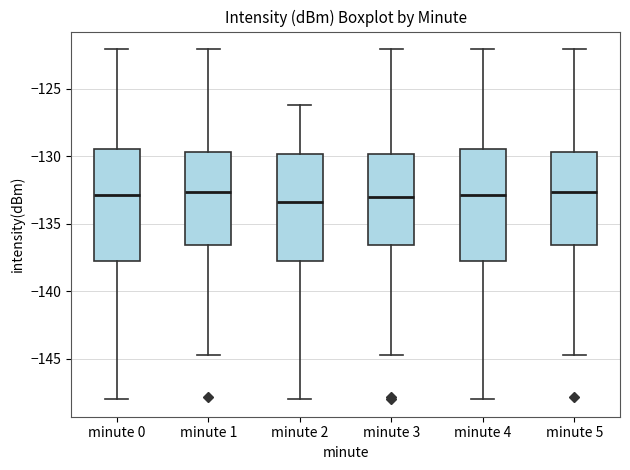

Reading left to right, transcribe this box plot: for each box, give where its median line is, the range the box spans, and where its two whiskers end, as read against the y-axis. The values are not printed on the chart, so give them approximately, as read against the axis.

minute 0: median -133.0, box -137.5 to -129.5, whiskers -148.0 to -122.0
minute 1: median -132.5, box -136.5 to -129.5, whiskers -144.5 to -122.0
minute 2: median -133.5, box -138.0 to -130.0, whiskers -148.0 to -126.0
minute 3: median -133.0, box -136.5 to -130.0, whiskers -144.5 to -122.0
minute 4: median -133.0, box -137.5 to -129.5, whiskers -148.0 to -122.0
minute 5: median -132.5, box -136.5 to -129.5, whiskers -144.5 to -122.0